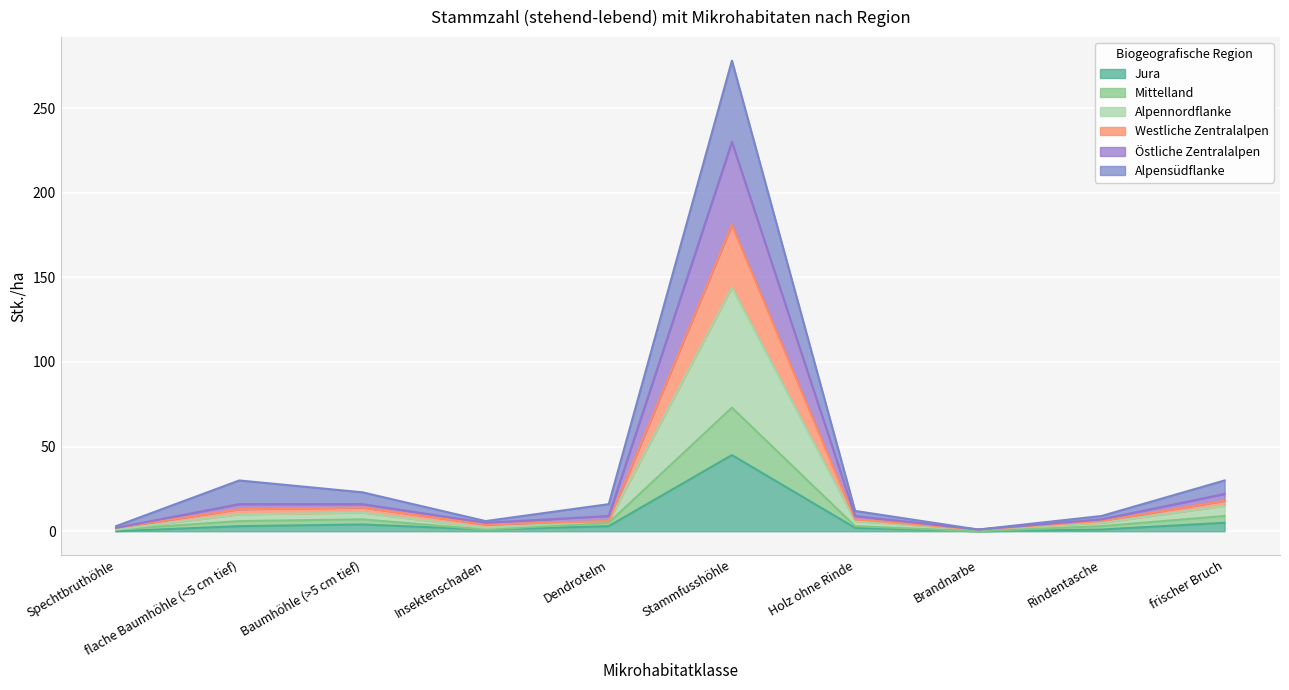

At which category is the sum across all series the highest?

Stammfusshöhle